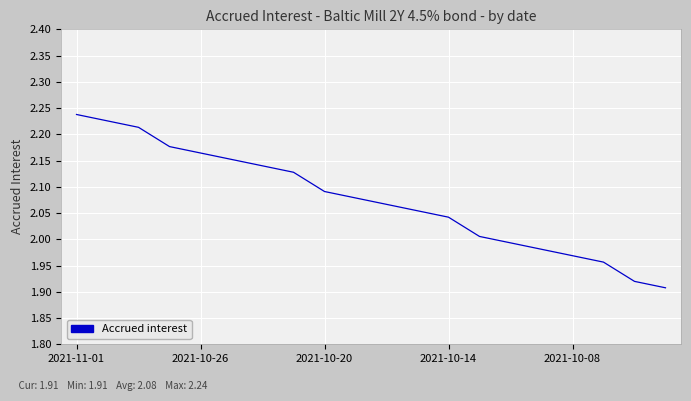

What is the difference between the maximum and minimum values?

0.3